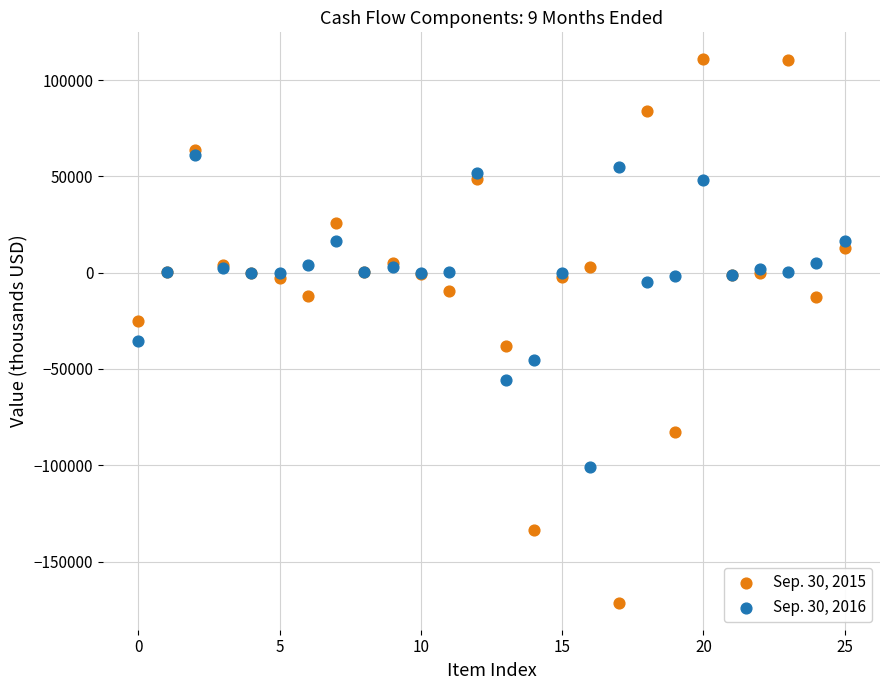

Which series reaches the minimum Y coordinate?

Sep. 30, 2015